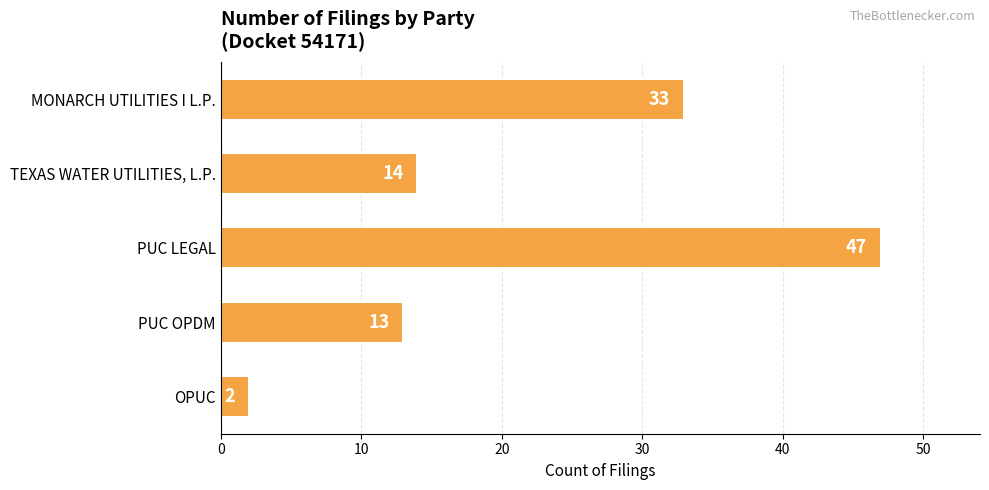

What is the difference between the maximum and minimum values?

45